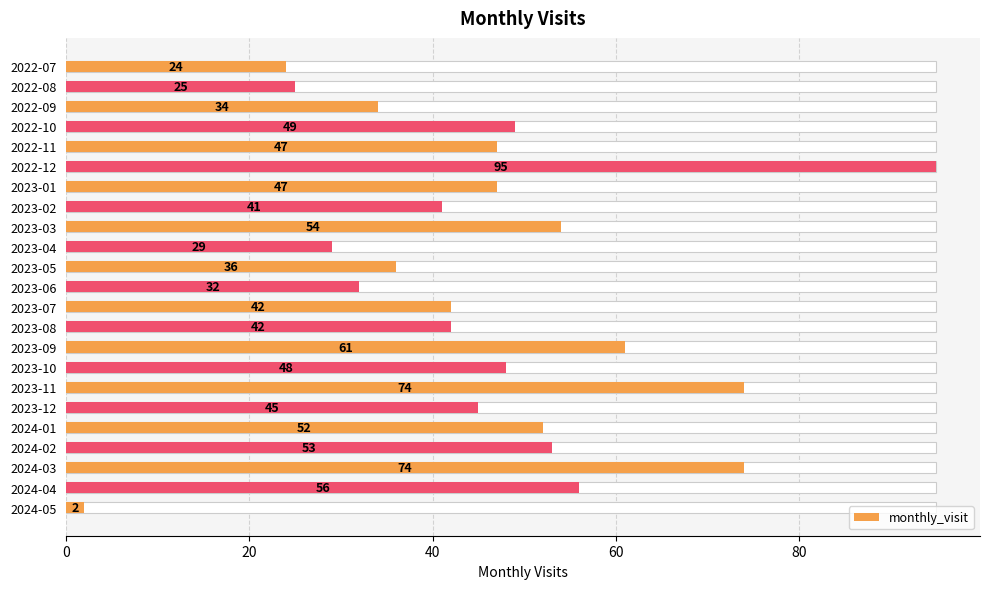

Reading left to right, list all the values displayed in this chart.

24	25	34	49	47	95	47	41	54	29	36	32	42	42	61	48	74	45	52	53	74	56	2